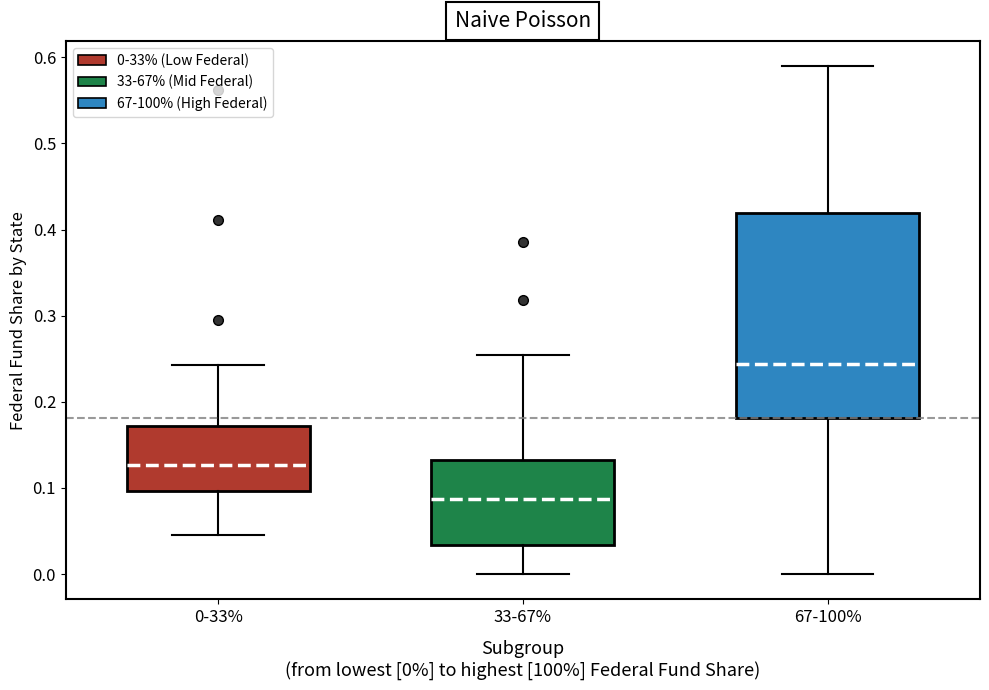

Which box's median line is the highest?

67-100%